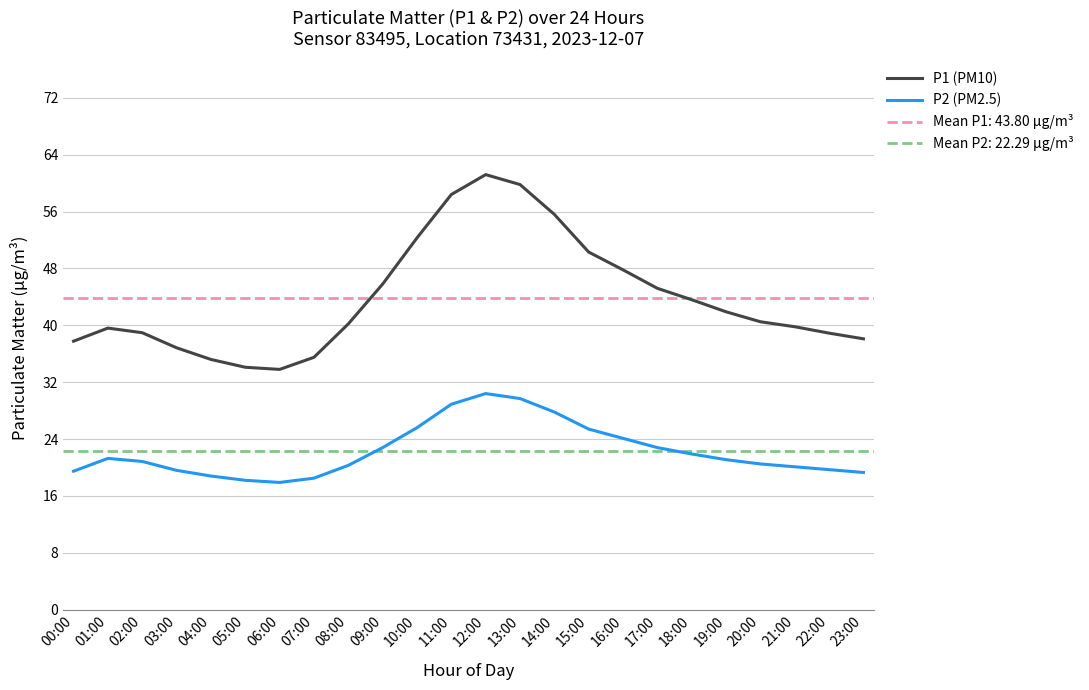

How many interior local valleys does the P2 (PM2.5) series have?

1